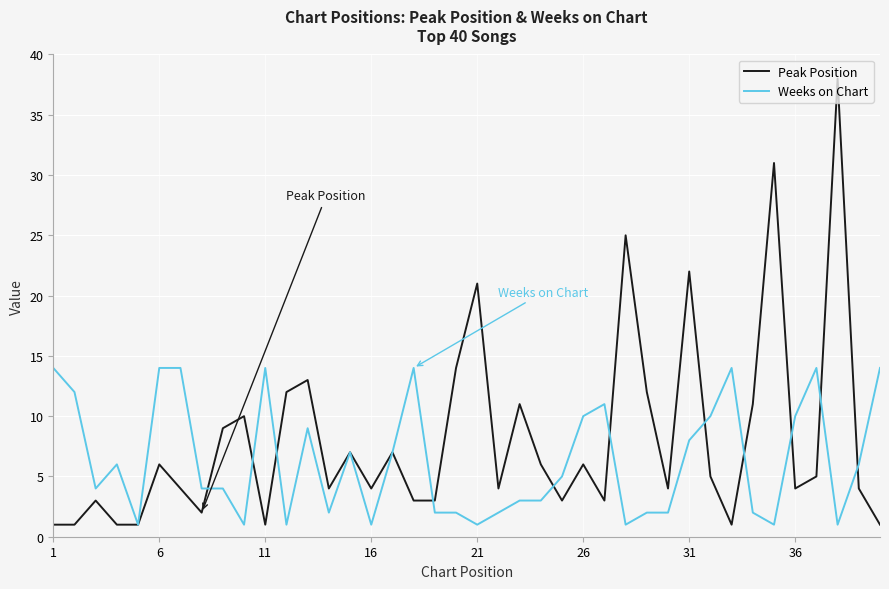

Reading left to right, list all the values displayed in this chart.

Peak Position: 1	1	3	1	1	6	4	2	9	10	1	12	13	4	7	4	7	3	3	14	21	4	11	6	3	6	3	25	12	4	22	5	1	11	31	4	5	38	4	1
Weeks on Chart: 14	12	4	6	1	14	14	4	4	1	14	1	9	2	7	1	7	14	2	2	1	2	3	3	5	10	11	1	2	2	8	10	14	2	1	10	14	1	6	14